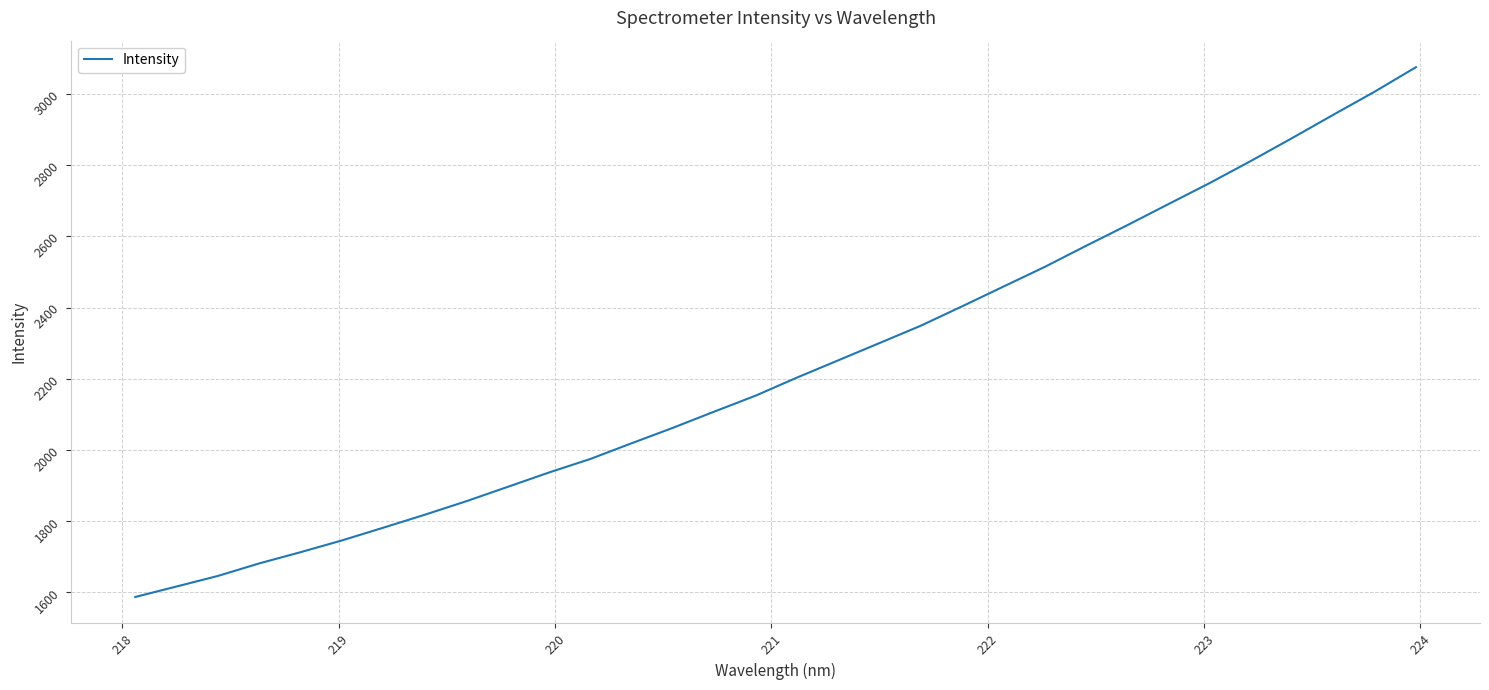

What is the difference between the maximum and minimum values?

1488.4